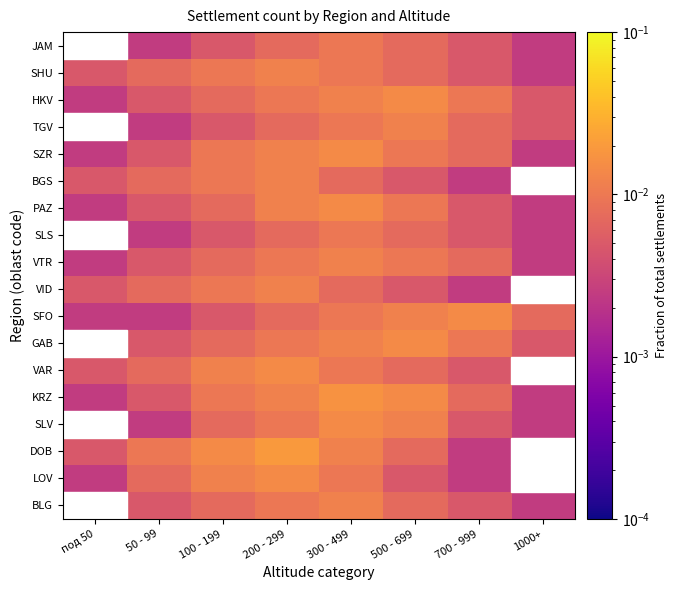

At which category is the sum across all series the highest?

300 - 499